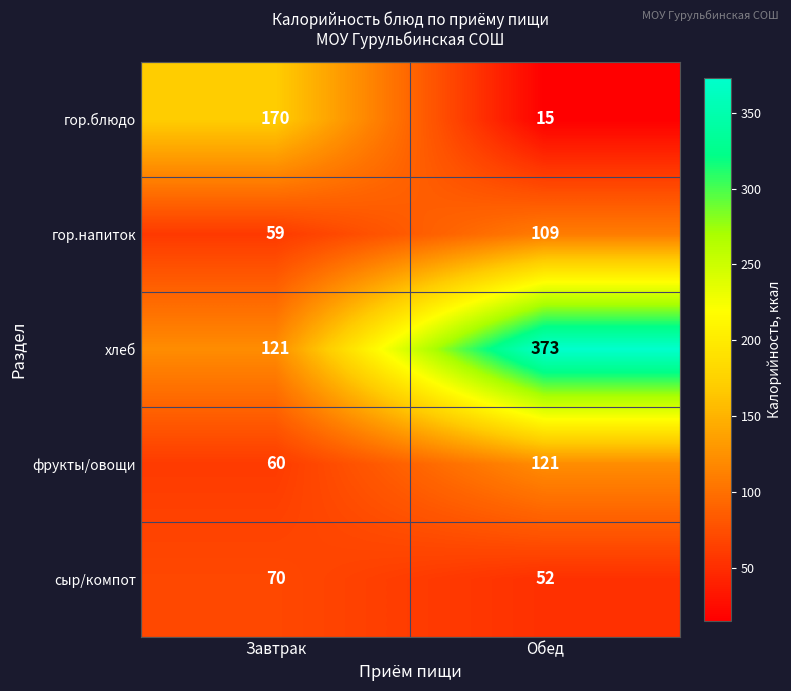

Is it true that сыр/компот equals 52 at Обед?

True